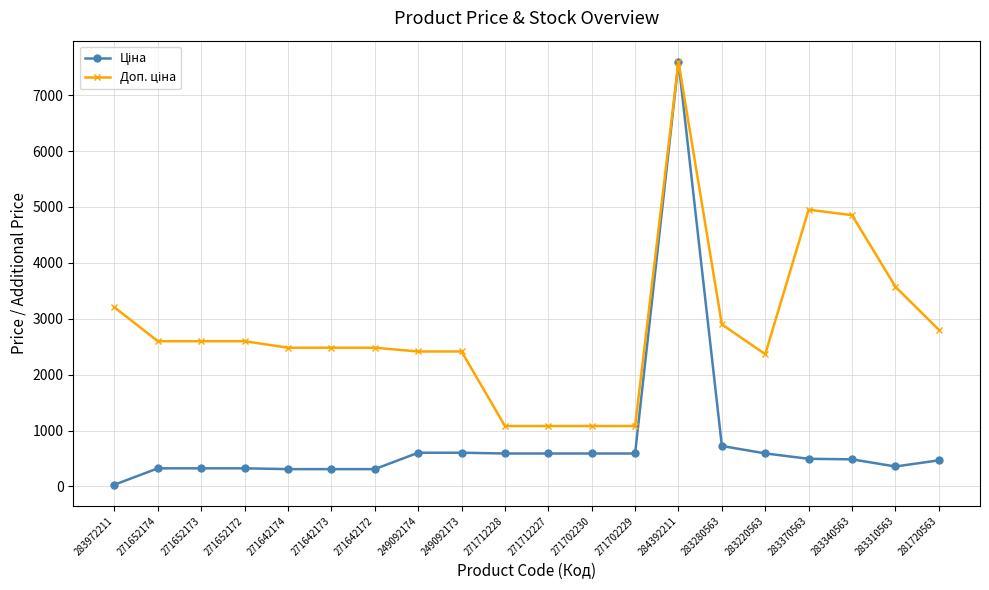

What is the difference between the highest and lowest values at 271702230?

491.7